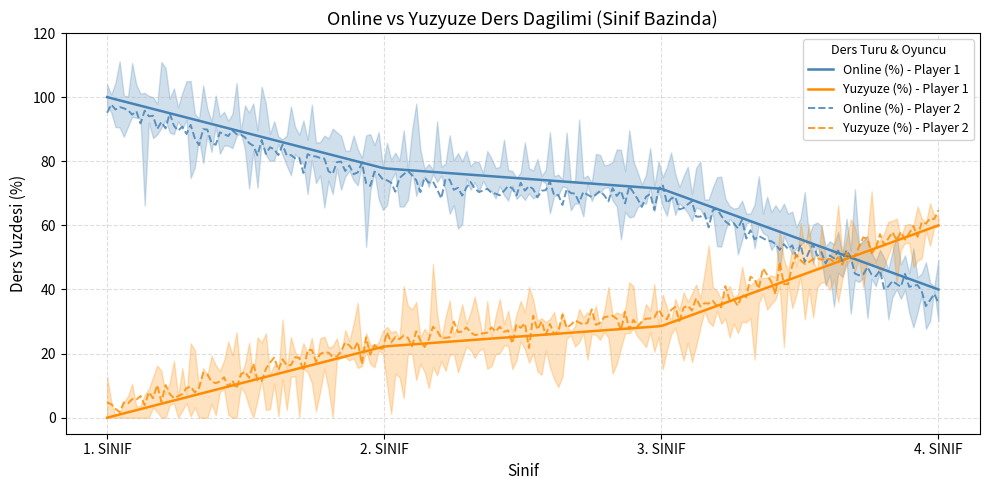

How many lines are shown in the chart?

2